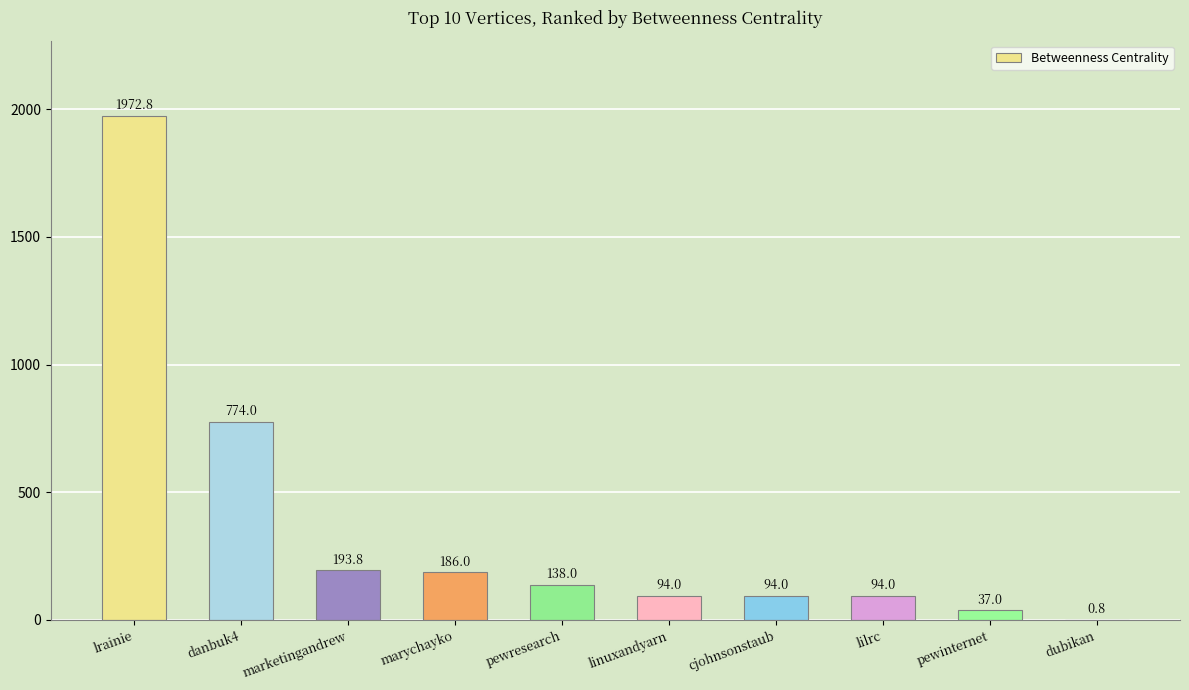

What is the sum of the values at marketingandrew and cjohnsonstaub?

287.8